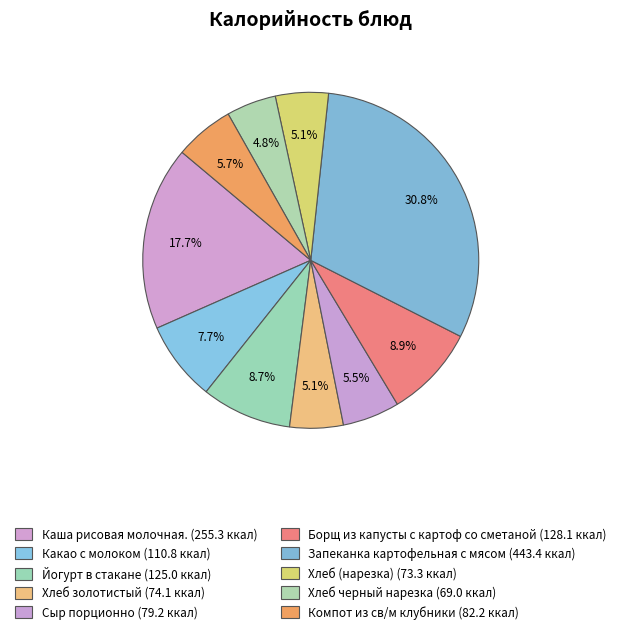

Between Сыр порционно and Компот из св/м клубники, which is larger?

Компот из св/м клубники